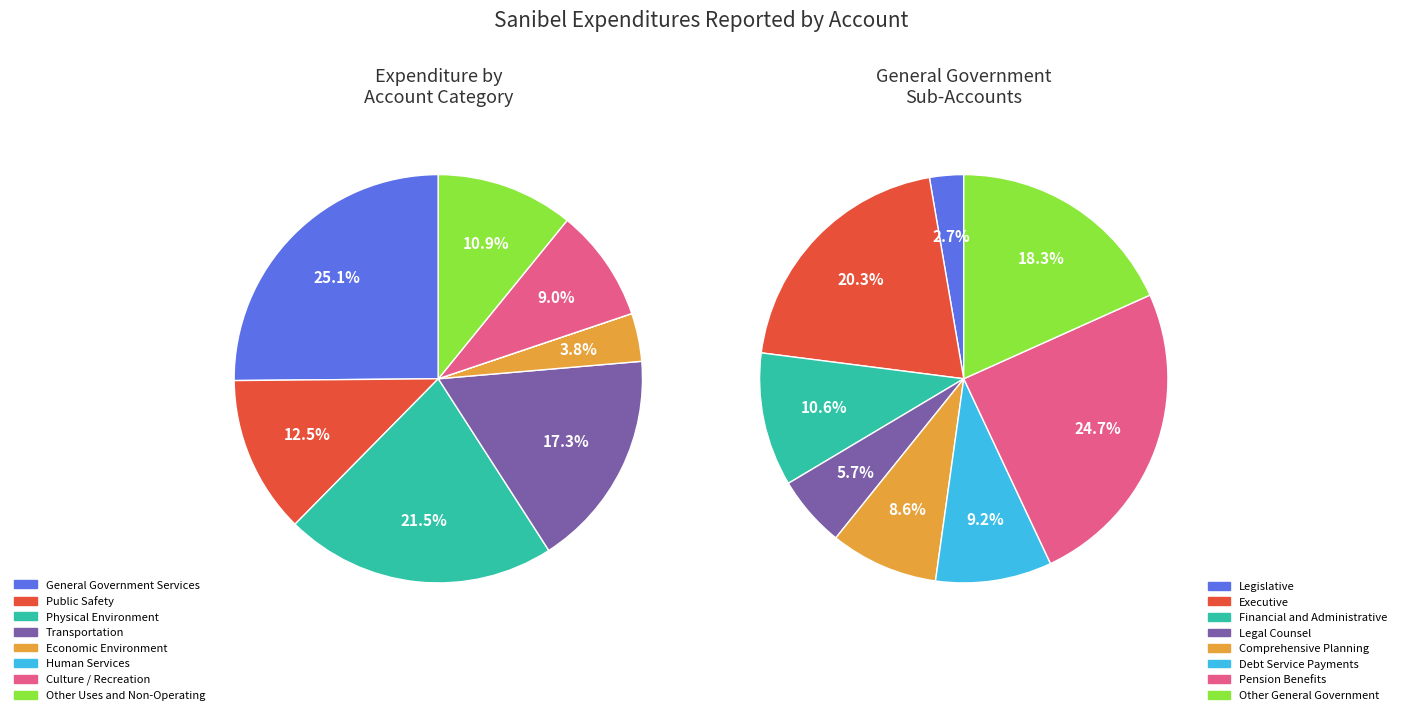

Count the number of slices in the pie.

8